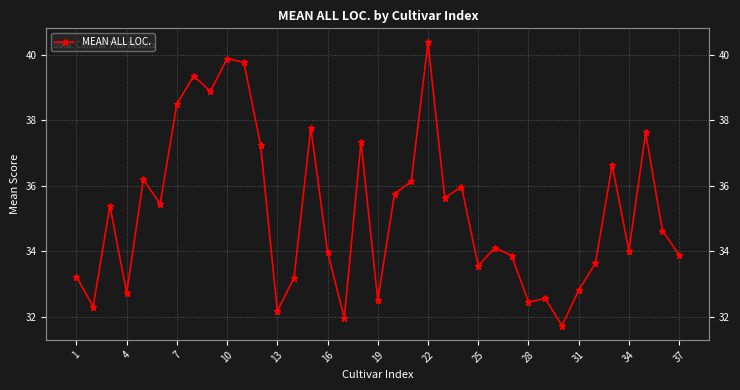

Reading left to right, extract all data points from this chart.

33.2	32.3	35.4	32.7	36.2	35.4	38.5	39.4	38.9	39.9	39.8	37.2	32.2	33.2	37.8	34.0	32.0	37.3	32.5	35.8	36.1	40.4	35.6	36.0	33.6	34.1	33.9	32.4	32.6	31.7	32.8	33.6	36.6	34.0	37.6	34.6	33.9